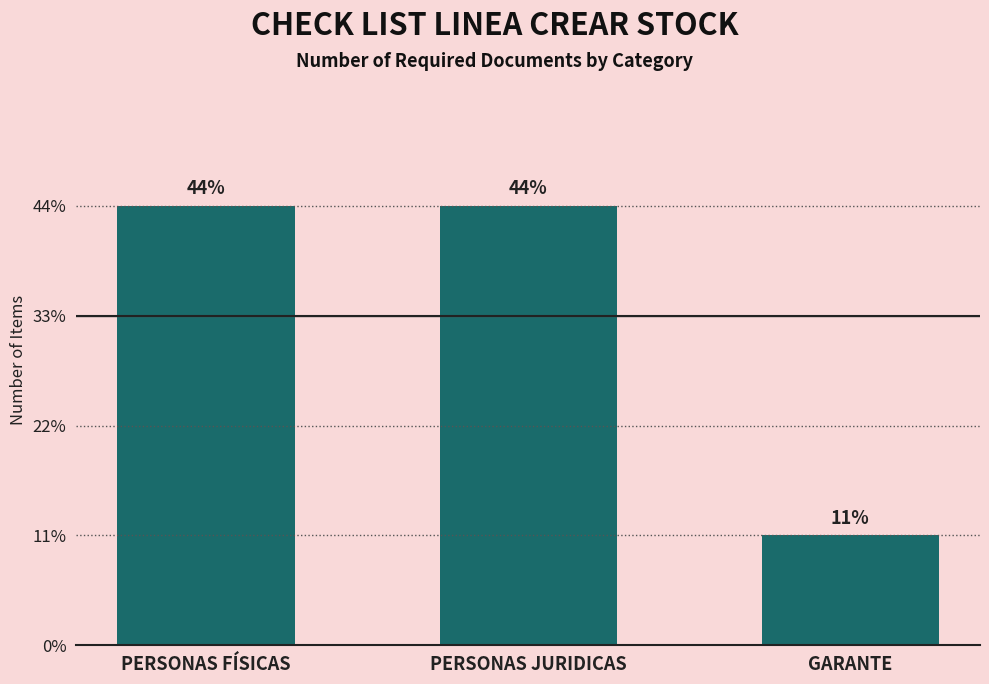

Does the chart contain any negative values?

No